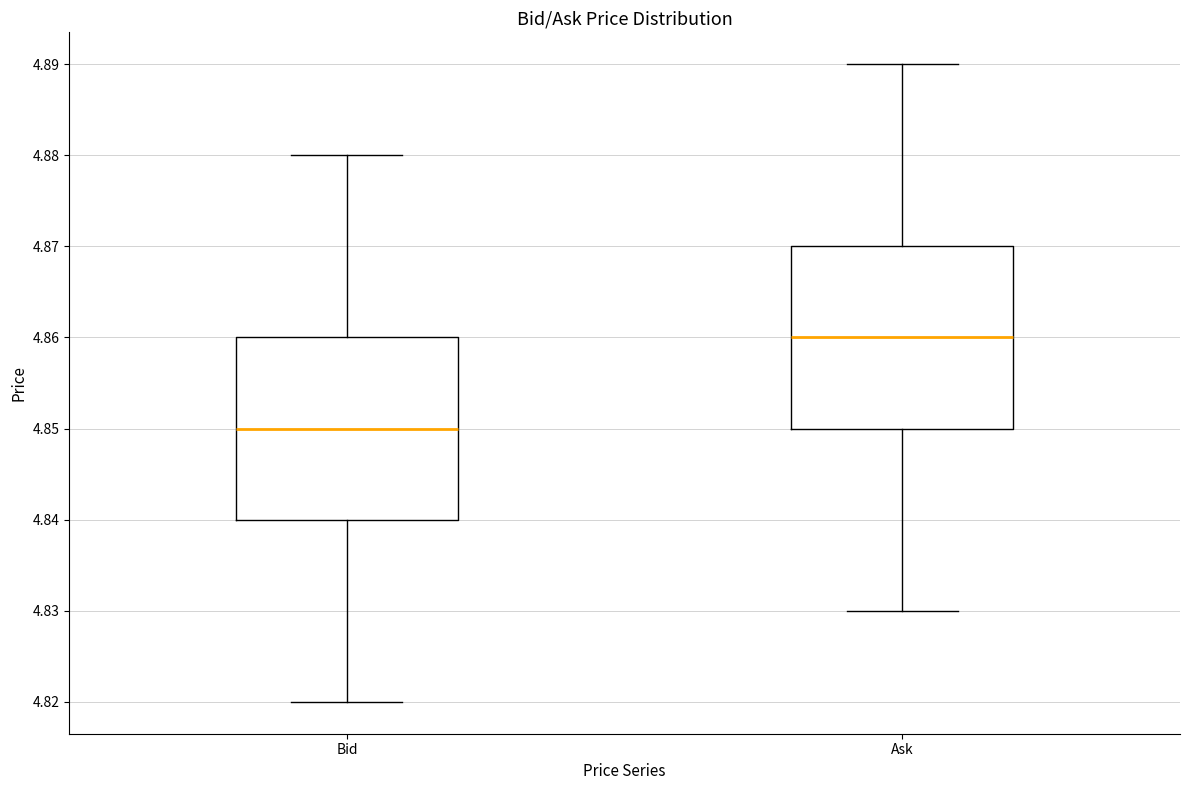

Where does the upper whisker of the box for Bid end on the y-axis? The values are not printed on the chart, so give them approximately, as read against the axis.

4.88